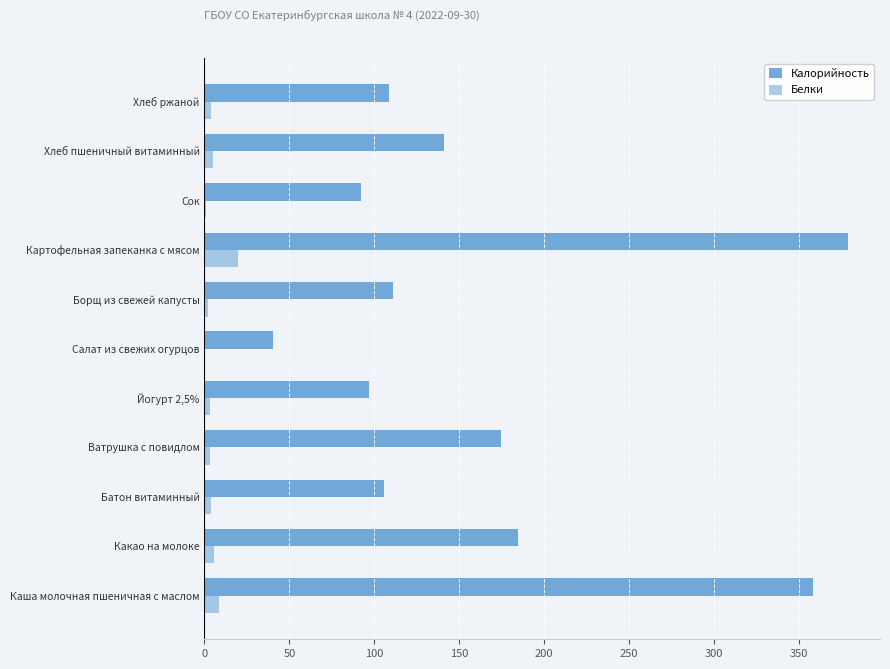

Count the number of data series in this chart.

2